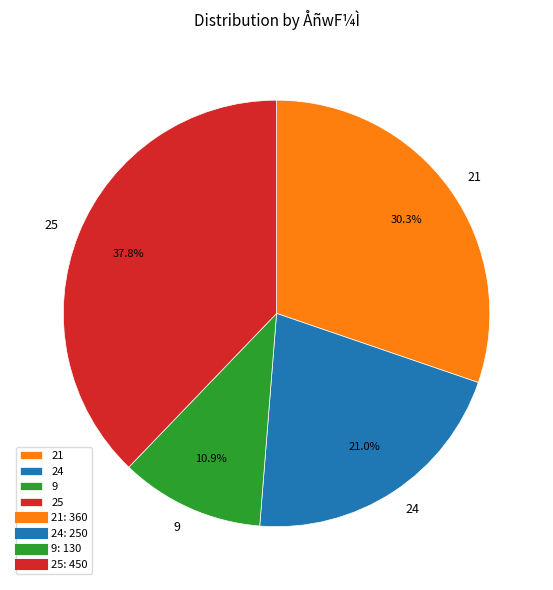

To the nearest percent, what portion does 9 represent?

11%